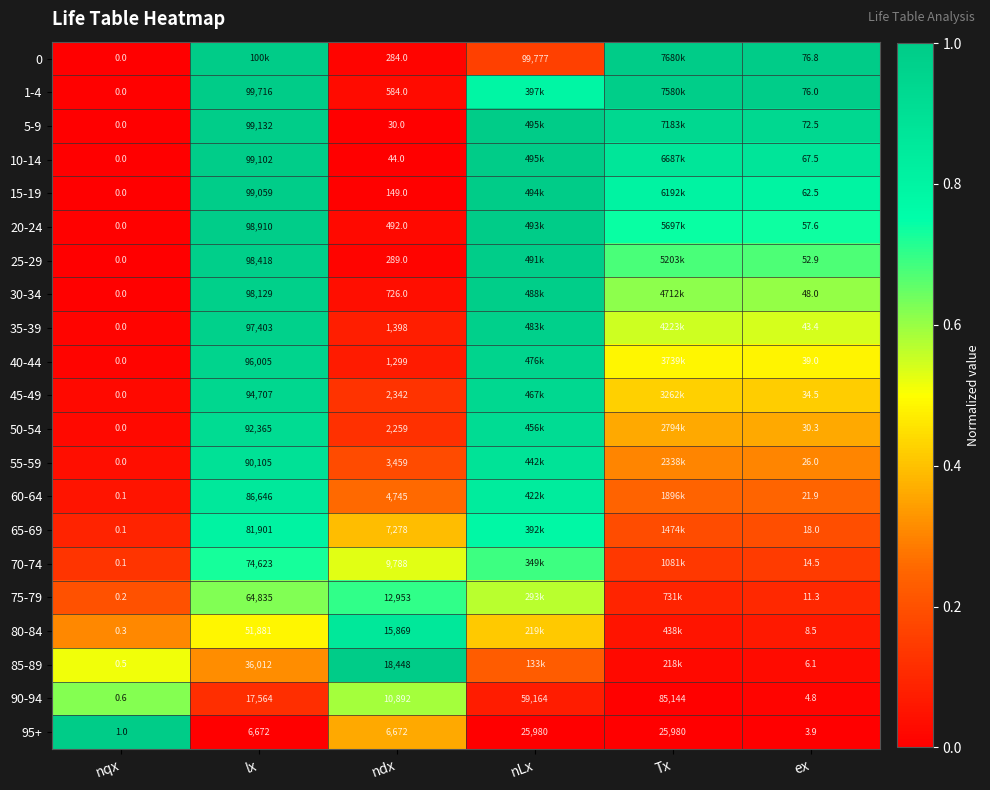

Is the value of 65-69 at ex greater than the value of 25-29 at ex?

No